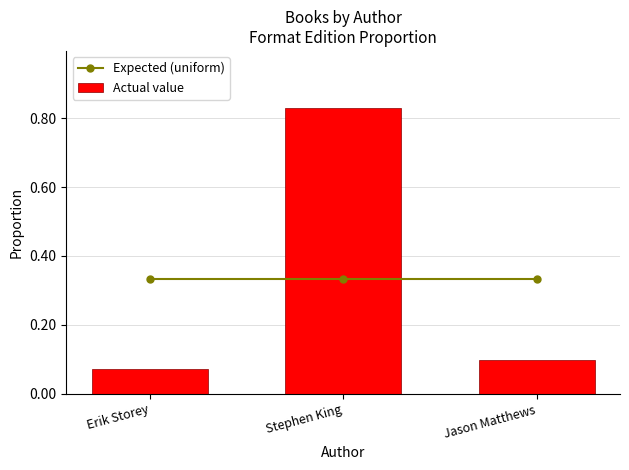

How many groups of bars are there?

3